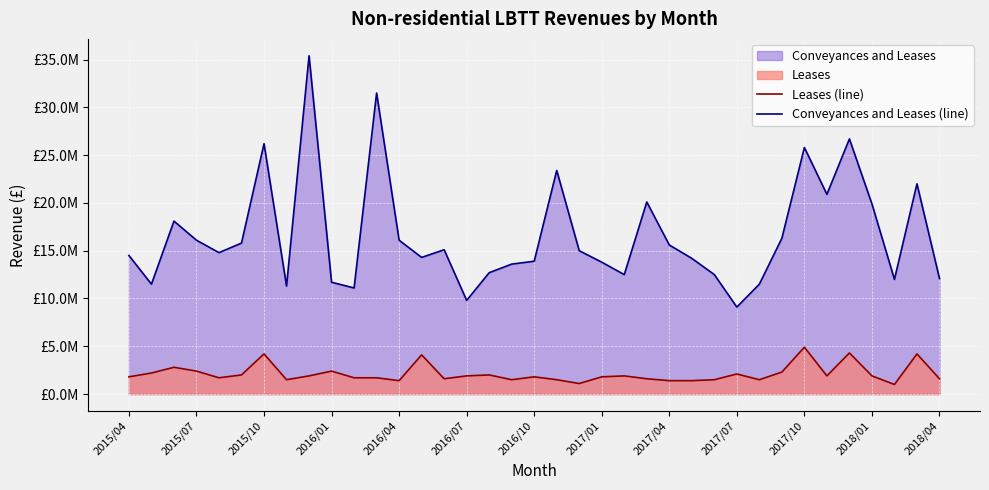

List the series in order of their peak value, highest first.

Conveyances and Leases (line), Leases (line)